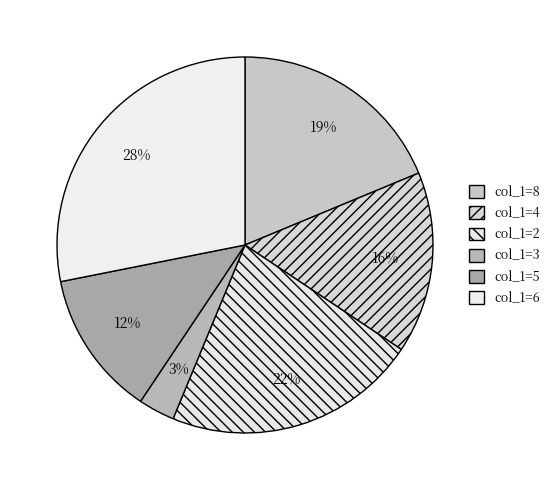

Count the number of slices in the pie.

6